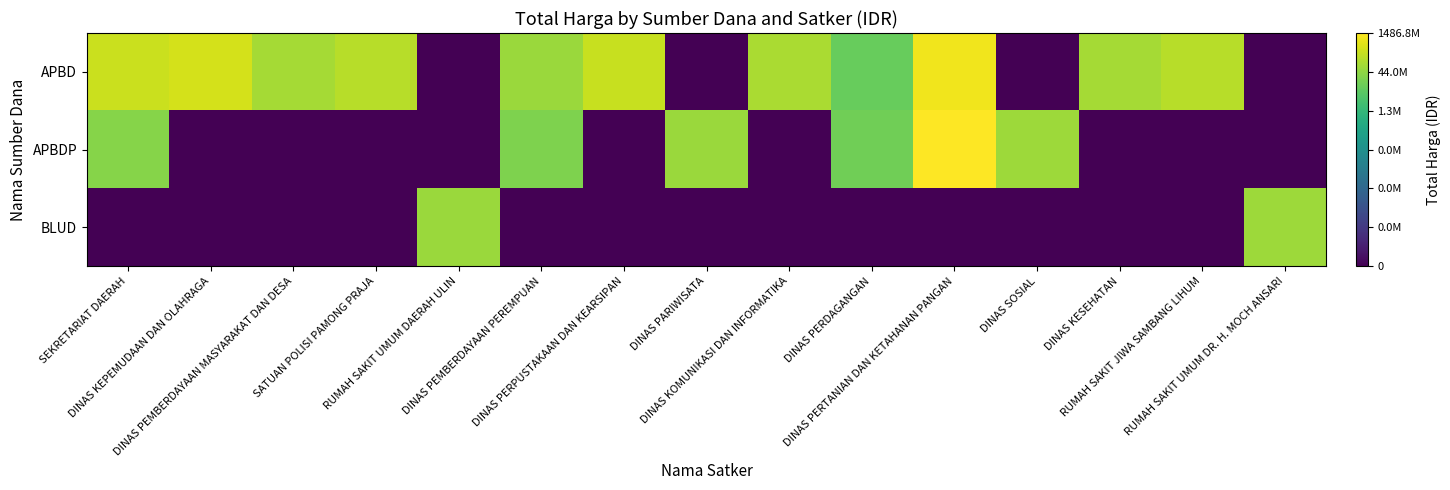

Reading left to right, transcribe all the data shown in this chart.

APBD: SEKRETARIAT DAERAH=8.4	DINAS KEPEMUDAAN DAN OLAHRAGA=8.6	DINAS PEMBERDAYAAN MASYARAKAT DAN DESA=7.9	SATUAN POLISI PAMONG PRAJA=8.2	RUMAH SAKIT UMUM DAERAH ULIN=0.0	DINAS PEMBERDAYAAN PEREMPUAN=7.8	DINAS PERPUSTAKAAN DAN KEARSIPAN=8.4	DINAS PARIWISATA=0.0	DINAS KOMUNIKASI DAN INFORMATIKA=8.0	DINAS PERDAGANGAN=7.0	DINAS PERTANIAN DAN KETAHANAN PANGAN=9.0	DINAS SOSIAL=0.0	DINAS KESEHATAN=7.9	RUMAH SAKIT JIWA SAMBANG LIHUM=8.2	RUMAH SAKIT UMUM DR. H. MOCH ANSARI=0.0
APBDP: SEKRETARIAT DAERAH=7.5	DINAS KEPEMUDAAN DAN OLAHRAGA=0.0	DINAS PEMBERDAYAAN MASYARAKAT DAN DESA=0.0	SATUAN POLISI PAMONG PRAJA=0.0	RUMAH SAKIT UMUM DAERAH ULIN=0.0	DINAS PEMBERDAYAAN PEREMPUAN=7.4	DINAS PERPUSTAKAAN DAN KEARSIPAN=0.0	DINAS PARIWISATA=7.8	DINAS KOMUNIKASI DAN INFORMATIKA=0.0	DINAS PERDAGANGAN=7.2	DINAS PERTANIAN DAN KETAHANAN PANGAN=9.2	DINAS SOSIAL=7.8	DINAS KESEHATAN=0.0	RUMAH SAKIT JIWA SAMBANG LIHUM=0.0	RUMAH SAKIT UMUM DR. H. MOCH ANSARI=0.0
BLUD: SEKRETARIAT DAERAH=0.0	DINAS KEPEMUDAAN DAN OLAHRAGA=0.0	DINAS PEMBERDAYAAN MASYARAKAT DAN DESA=0.0	SATUAN POLISI PAMONG PRAJA=0.0	RUMAH SAKIT UMUM DAERAH ULIN=7.8	DINAS PEMBERDAYAAN PEREMPUAN=0.0	DINAS PERPUSTAKAAN DAN KEARSIPAN=0.0	DINAS PARIWISATA=0.0	DINAS KOMUNIKASI DAN INFORMATIKA=0.0	DINAS PERDAGANGAN=0.0	DINAS PERTANIAN DAN KETAHANAN PANGAN=0.0	DINAS SOSIAL=0.0	DINAS KESEHATAN=0.0	RUMAH SAKIT JIWA SAMBANG LIHUM=0.0	RUMAH SAKIT UMUM DR. H. MOCH ANSARI=7.8